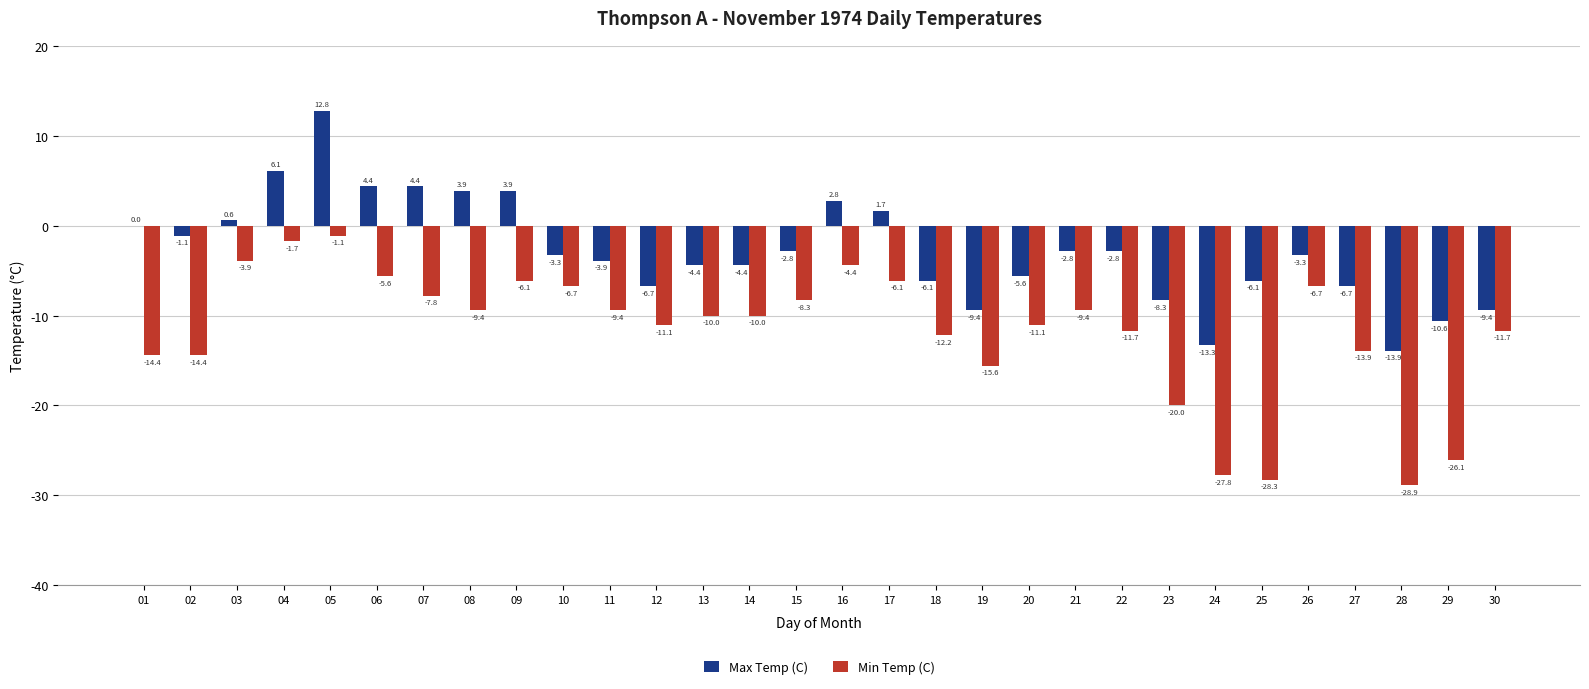

Reading left to right, extract all data points from this chart.

Max Temp (C): 0.0	-1.1	0.6	6.1	12.8	4.4	4.4	3.9	3.9	-3.3	-3.9	-6.7	-4.4	-4.4	-2.8	2.8	1.7	-6.1	-9.4	-5.6	-2.8	-2.8	-8.3	-13.3	-6.1	-3.3	-6.7	-13.9	-10.6	-9.4
Min Temp (C): -14.4	-14.4	-3.9	-1.7	-1.1	-5.6	-7.8	-9.4	-6.1	-6.7	-9.4	-11.1	-10.0	-10.0	-8.3	-4.4	-6.1	-12.2	-15.6	-11.1	-9.4	-11.7	-20.0	-27.8	-28.3	-6.7	-13.9	-28.9	-26.1	-11.7